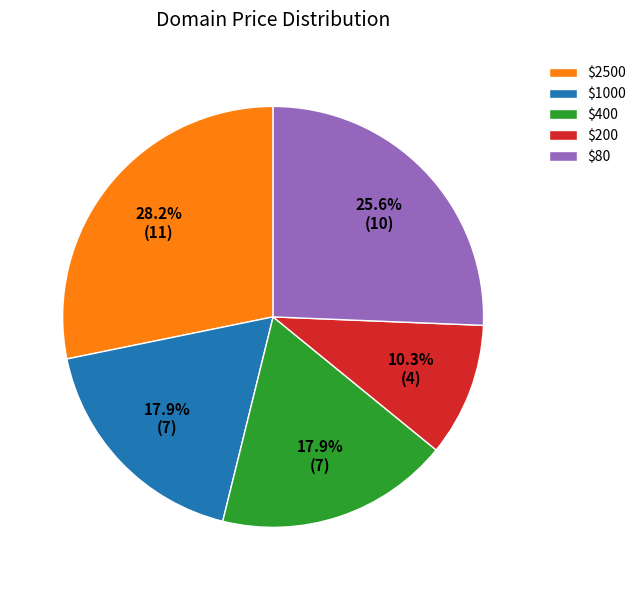

To the nearest percent, what percentage of the pie is $1000?

18%